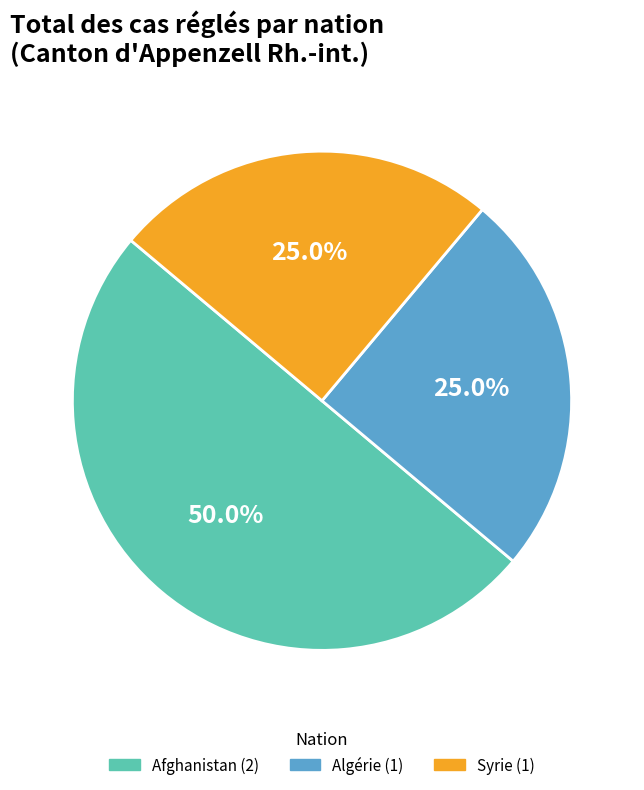

How many segments does this pie chart have?

3